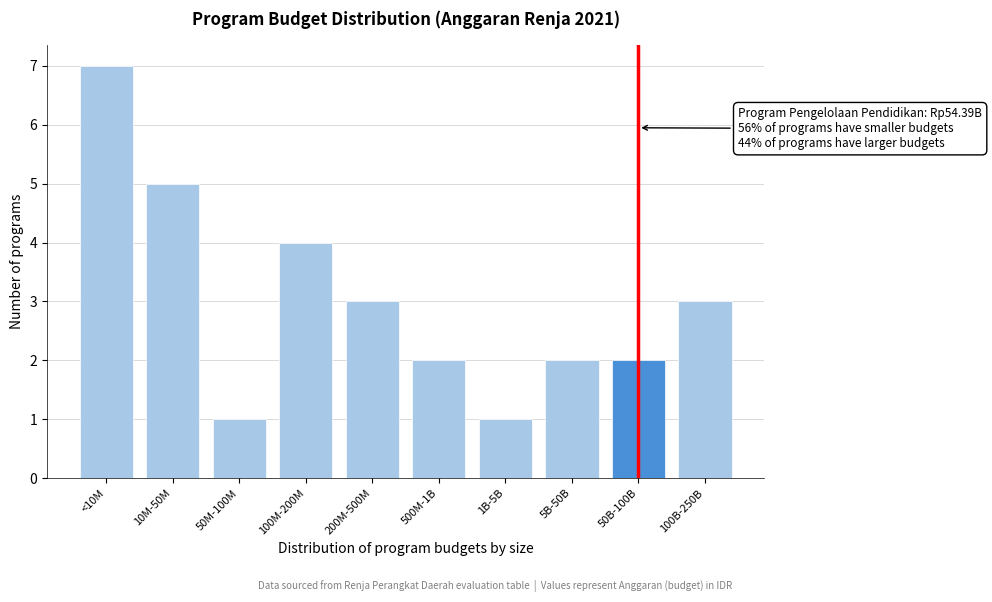

Reading right to left, what are all the values shown in this chart?

3	2	2	1	2	3	4	1	5	7